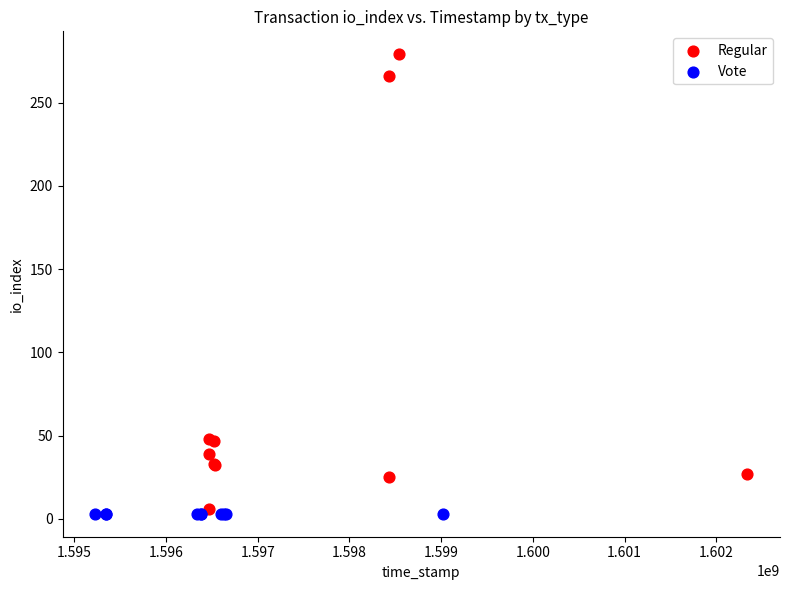

What are all the series names shown in the legend?

Regular, Vote